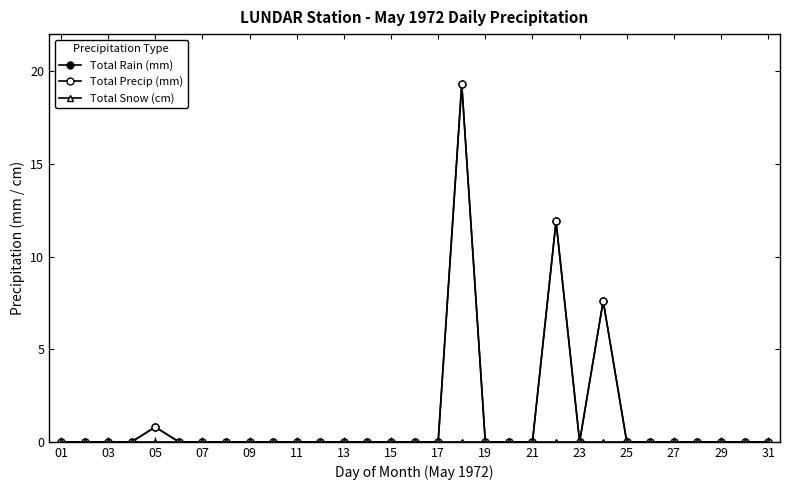

Is this an area chart (filled region under the line)?

No